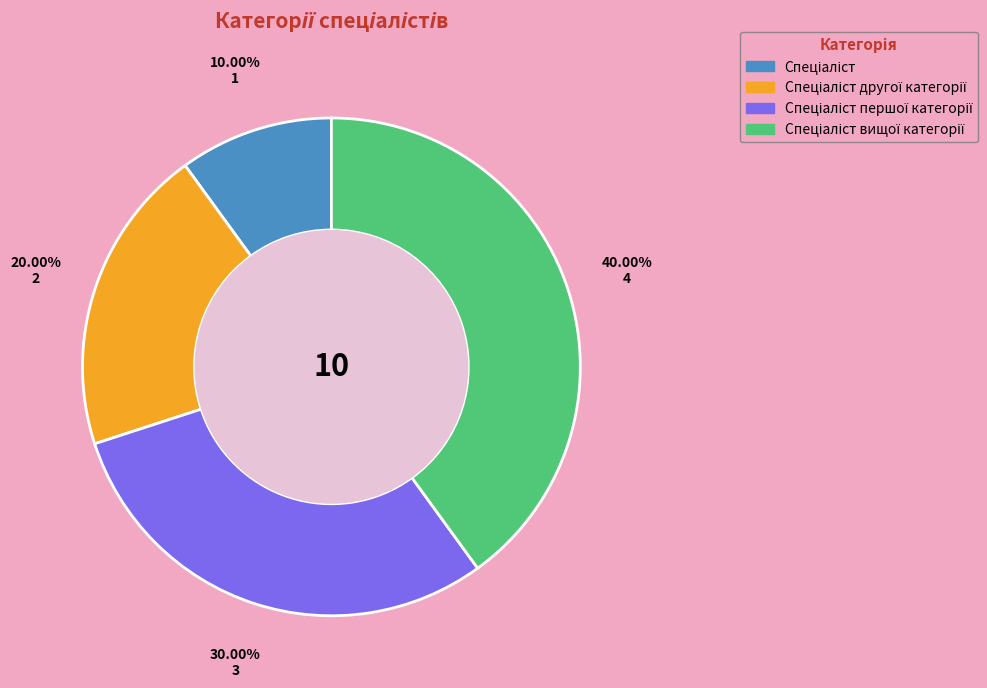

Is there any slice that represents more than half of the pie?

No